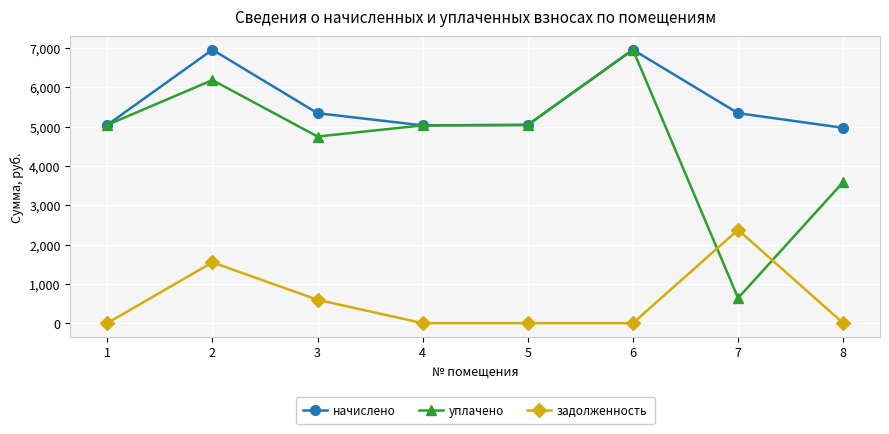

True or false: уплачено and задолженность cross at least once.

True